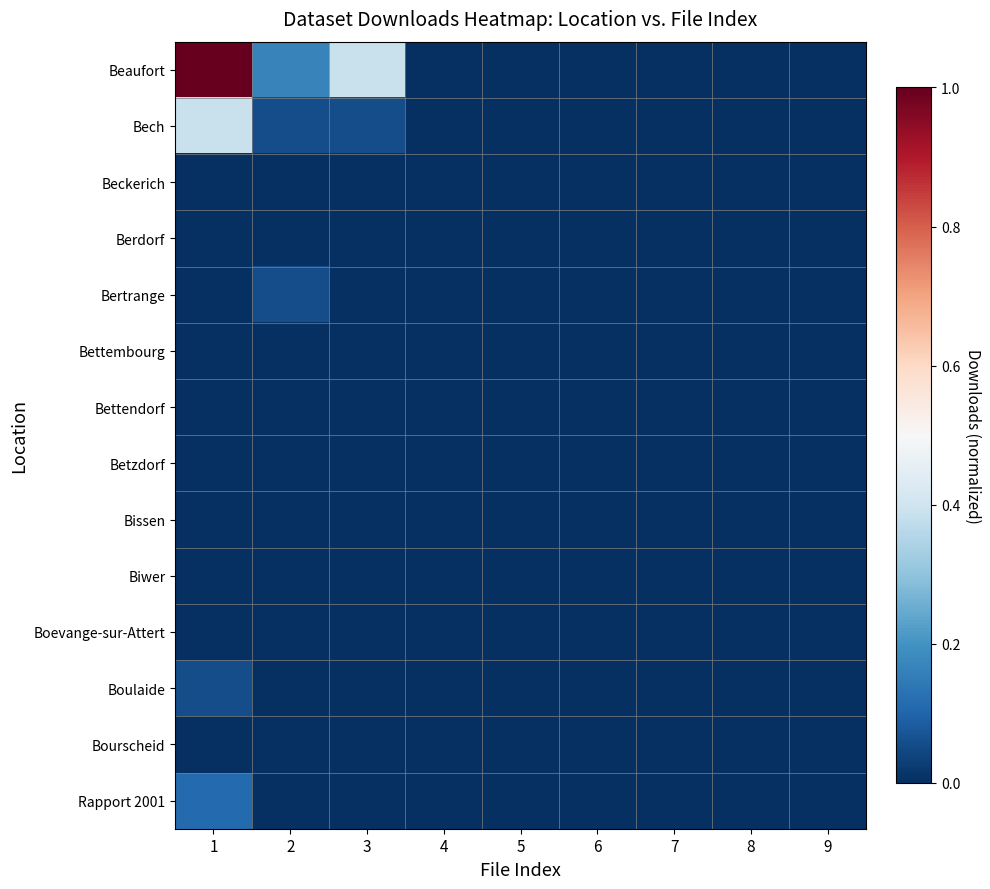

Reading left to right, extract all data points from this chart.

Beaufort: 1=1.0	2=0.2	3=0.4	4=0.0	5=0.0	6=0.0	7=0.0	8=0.0	9=0.0
Bech: 1=0.4	2=0.1	3=0.1	4=0.0	5=0.0	6=0.0	7=0.0	8=0.0	9=0.0
Beckerich: 1=0.0	2=0.0	3=0.0	4=0.0	5=0.0	6=0.0	7=0.0	8=0.0	9=0.0
Berdorf: 1=0.0	2=0.0	3=0.0	4=0.0	5=0.0	6=0.0	7=0.0	8=0.0	9=0.0
Bertrange: 1=0.0	2=0.1	3=0.0	4=0.0	5=0.0	6=0.0	7=0.0	8=0.0	9=0.0
Bettembourg: 1=0.0	2=0.0	3=0.0	4=0.0	5=0.0	6=0.0	7=0.0	8=0.0	9=0.0
Bettendorf: 1=0.0	2=0.0	3=0.0	4=0.0	5=0.0	6=0.0	7=0.0	8=0.0	9=0.0
Betzdorf: 1=0.0	2=0.0	3=0.0	4=0.0	5=0.0	6=0.0	7=0.0	8=0.0	9=0.0
Bissen: 1=0.0	2=0.0	3=0.0	4=0.0	5=0.0	6=0.0	7=0.0	8=0.0	9=0.0
Biwer: 1=0.0	2=0.0	3=0.0	4=0.0	5=0.0	6=0.0	7=0.0	8=0.0	9=0.0
Boevange-sur-Attert: 1=0.0	2=0.0	3=0.0	4=0.0	5=0.0	6=0.0	7=0.0	8=0.0	9=0.0
Boulaide: 1=0.1	2=0.0	3=0.0	4=0.0	5=0.0	6=0.0	7=0.0	8=0.0	9=0.0
Bourscheid: 1=0.0	2=0.0	3=0.0	4=0.0	5=0.0	6=0.0	7=0.0	8=0.0	9=0.0
Rapport 2001: 1=0.1	2=0.0	3=0.0	4=0.0	5=0.0	6=0.0	7=0.0	8=0.0	9=0.0